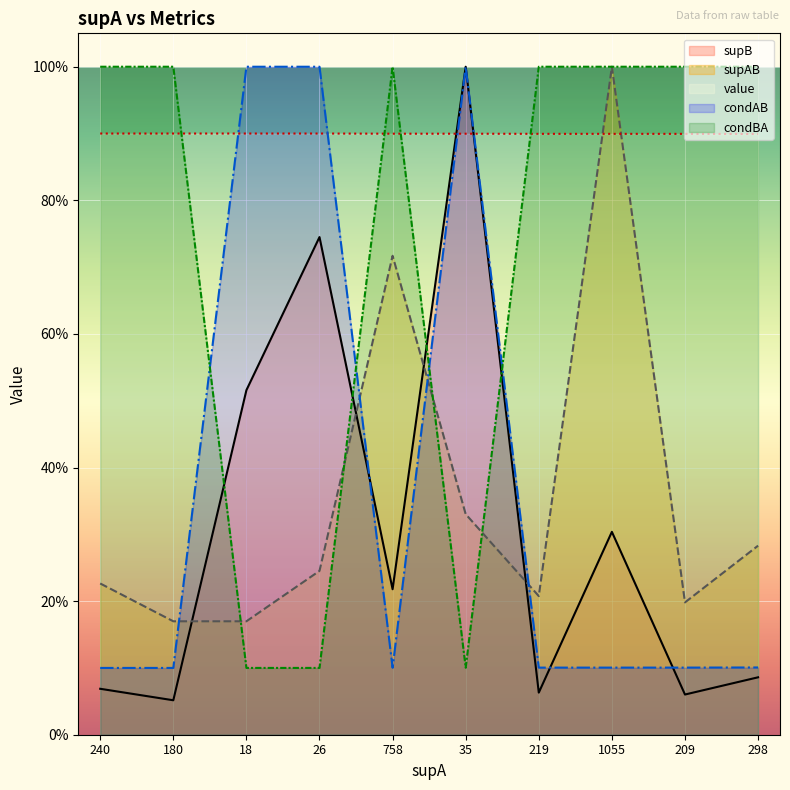

How many data points does each series have?

10